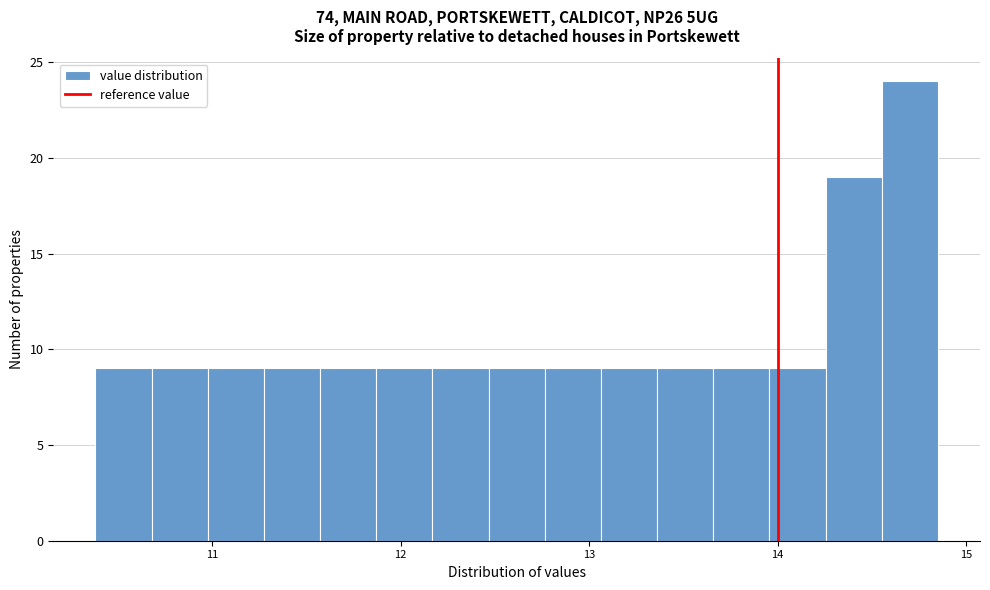

Read against the x-axis, roughly where is the centre of the tallest bar?

14.7